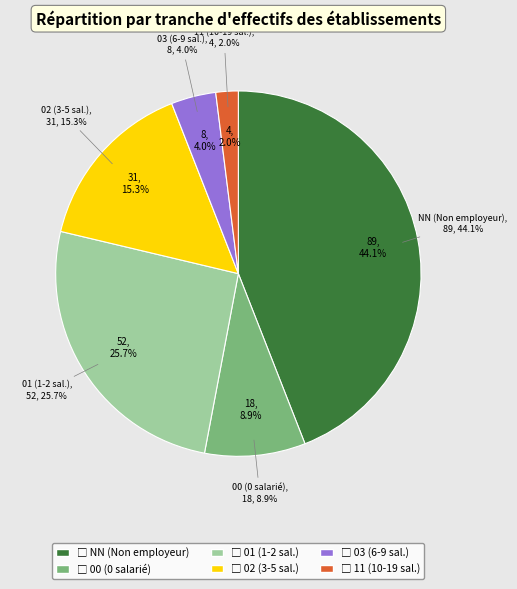

Rank the categories by value from highest to lowest.

NN, 01, 02, 00, 03, 11